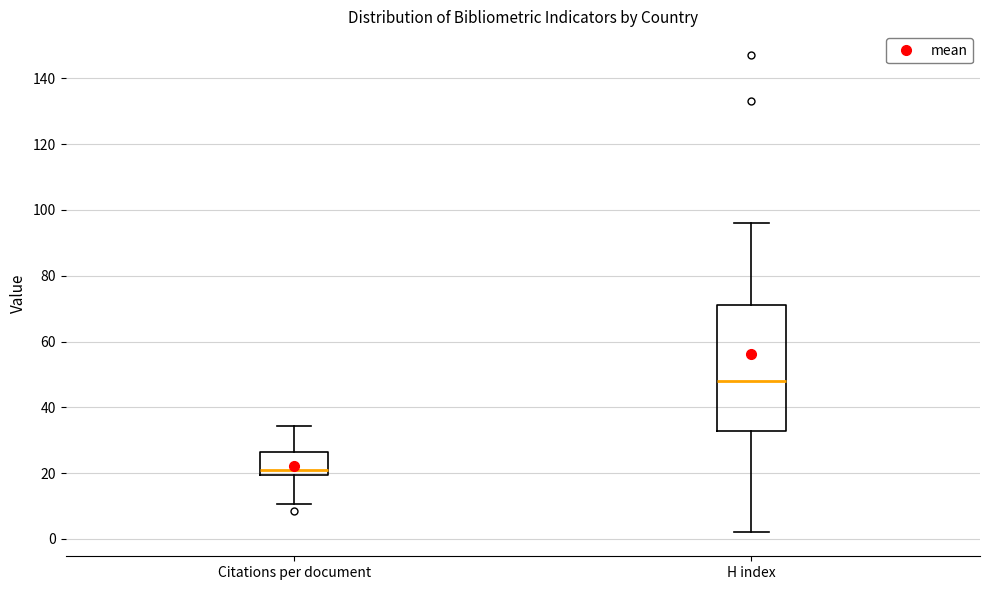

Which box has the highest median line?

H index